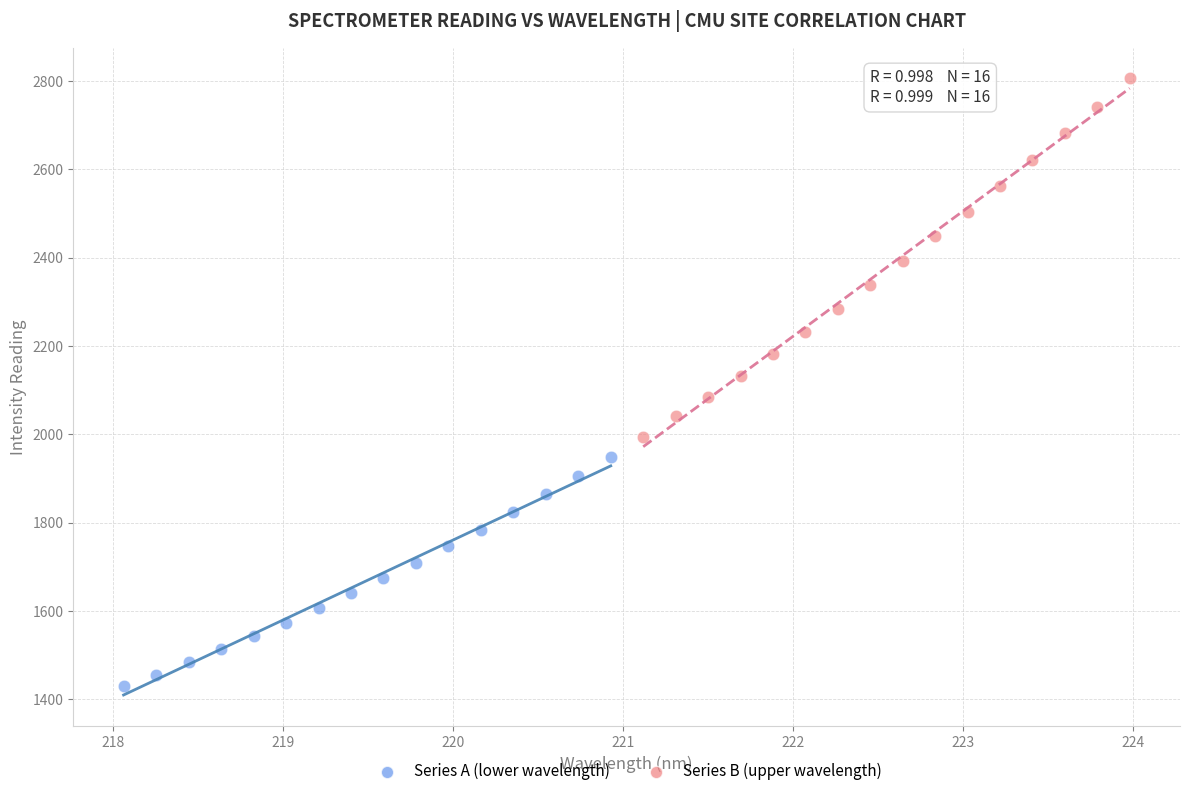

Which series reaches the maximum Y coordinate?

Series B (upper wavelength)